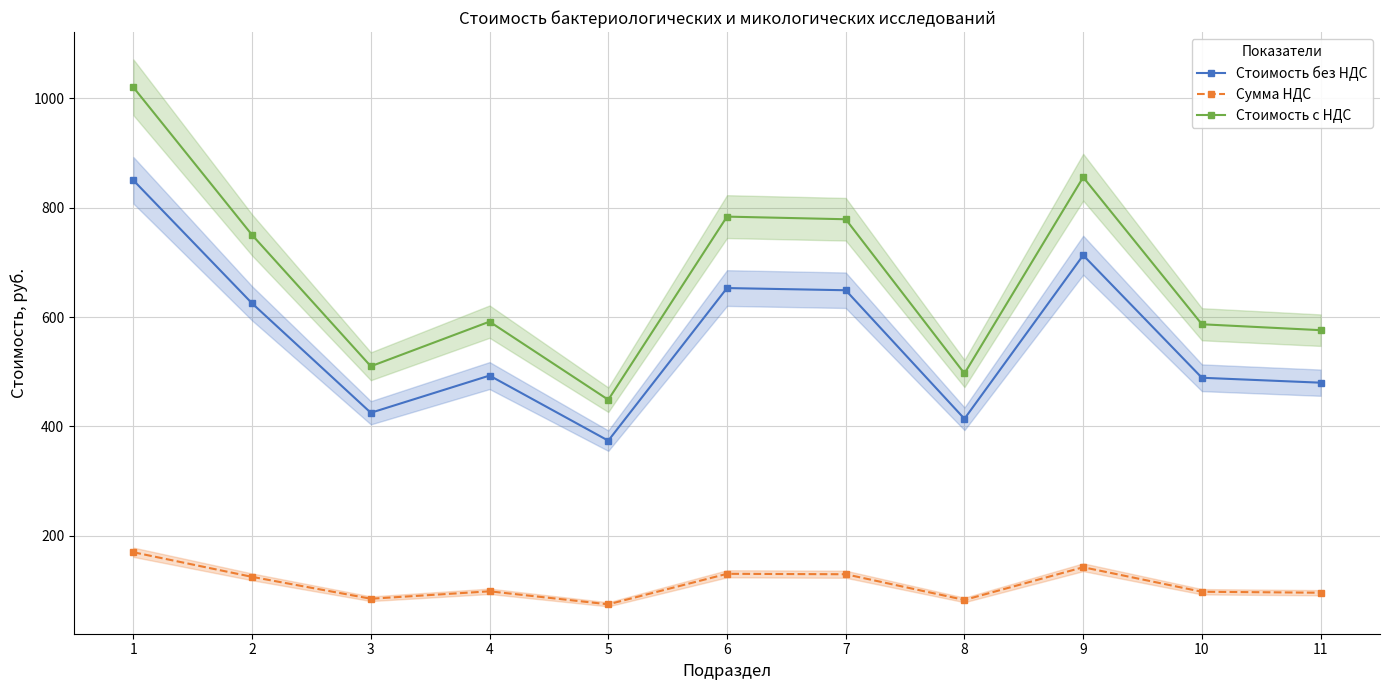

What is the difference between the maximum and minimum values in the Стоимость с НДС series?

571.2